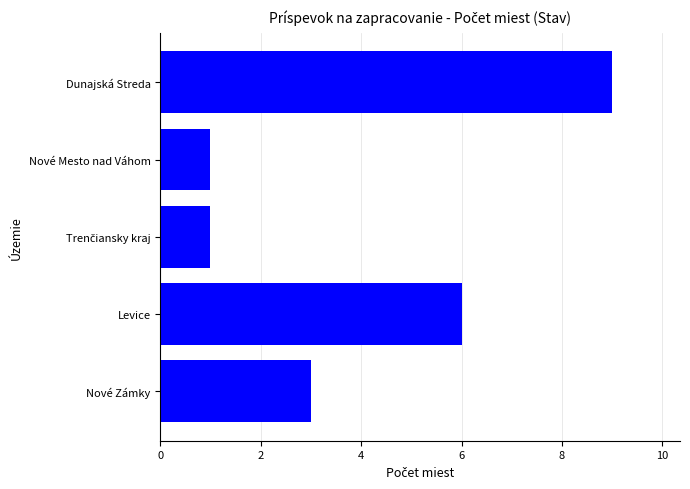

What is the approximate value at Nové Zámky?

3